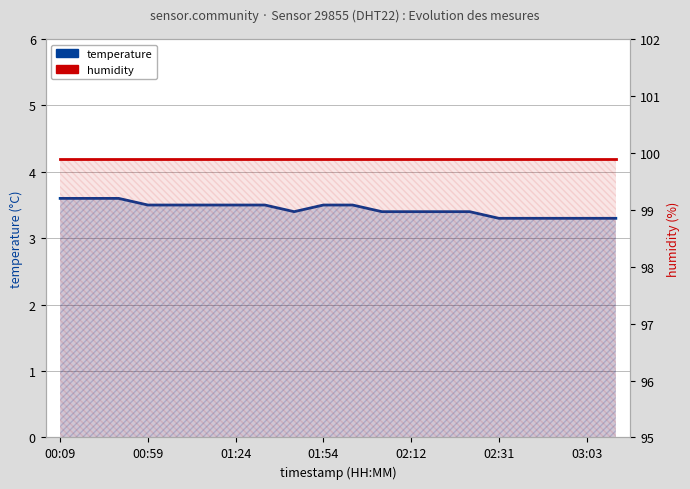

At how many categories does at least one series exceed 58?

20